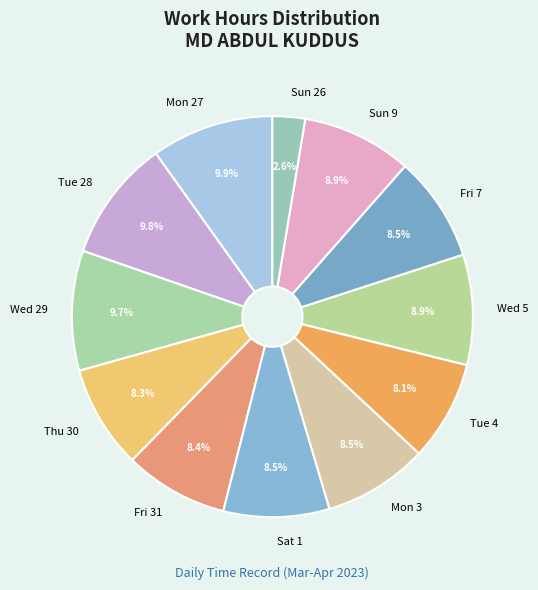

What is the ratio of the value at Sun 26 to the value at Tue 28?

0.3